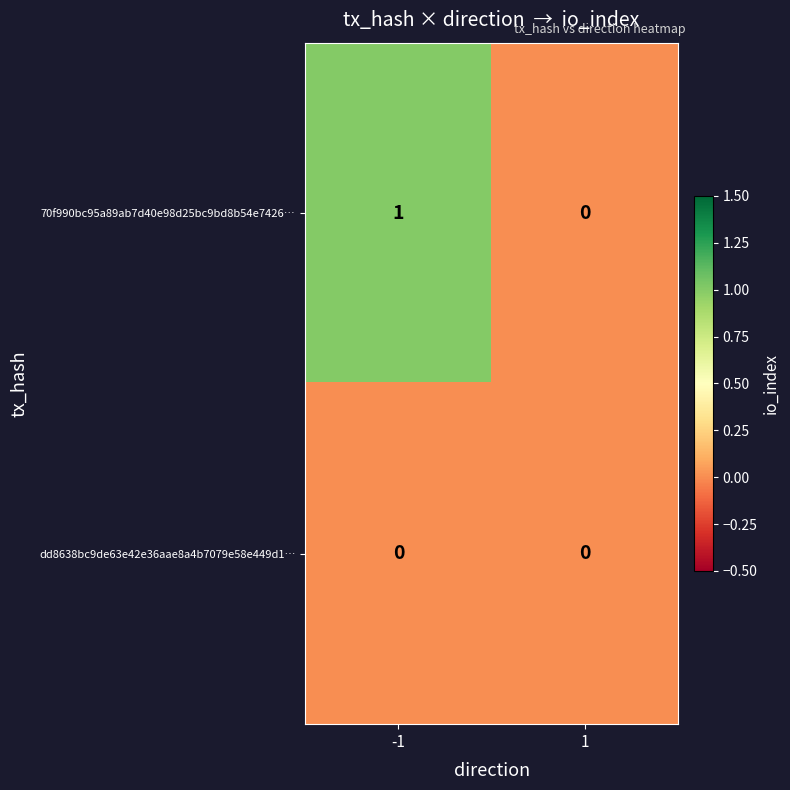

What is the greatest value displayed?

1